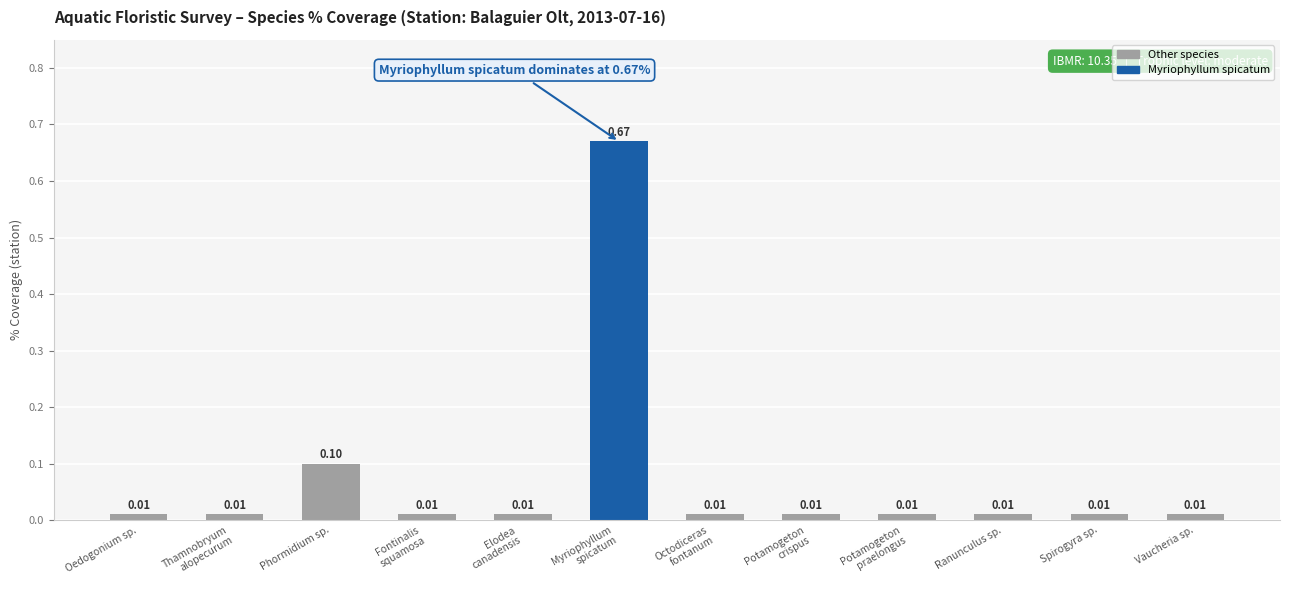

What is the sum of all values?

0.9